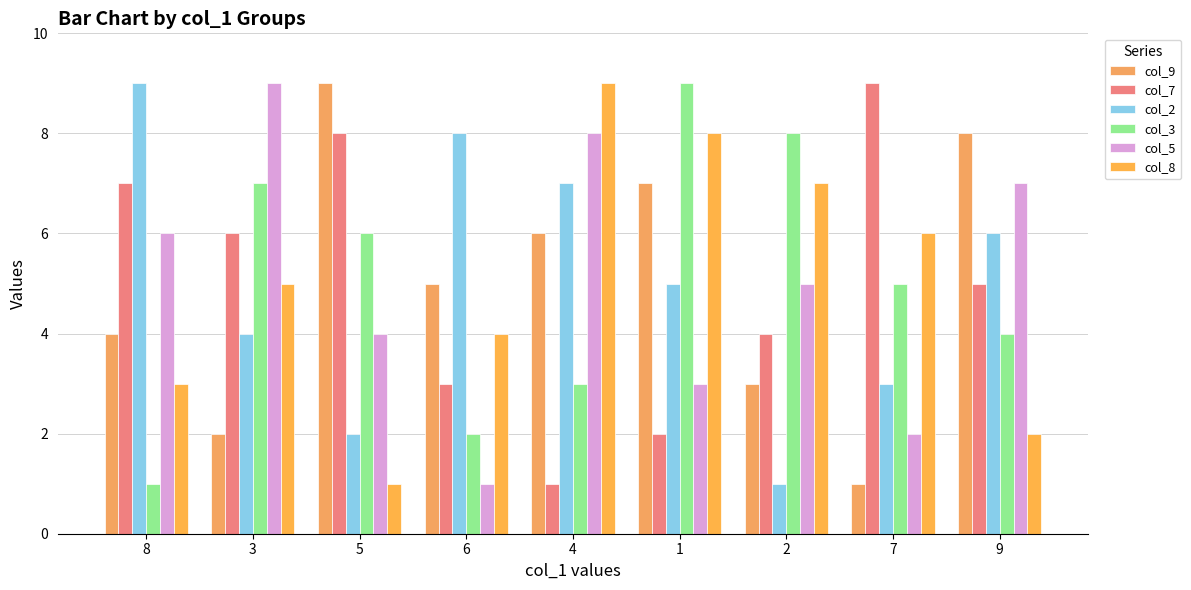

Reading left to right, what are all the values shown in this chart?

col_9: 4	2	9	5	6	7	3	1	8
col_7: 7	6	8	3	1	2	4	9	5
col_2: 9	4	2	8	7	5	1	3	6
col_3: 1	7	6	2	3	9	8	5	4
col_5: 6	9	4	1	8	3	5	2	7
col_8: 3	5	1	4	9	8	7	6	2